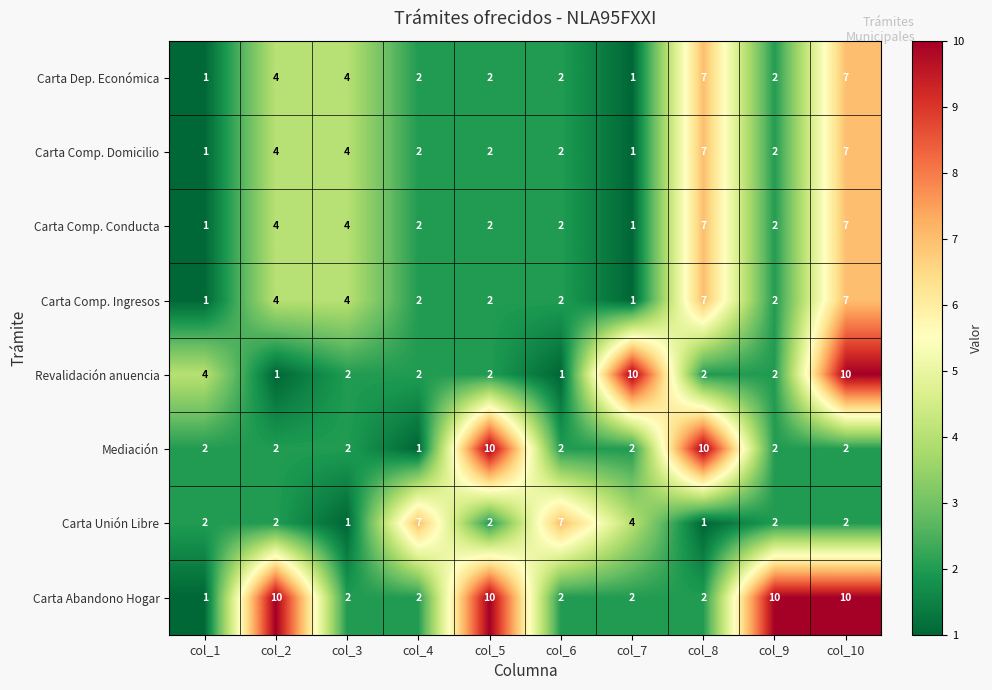

The value of Revalidación anuencia at col_10 is 10. True or false?

True